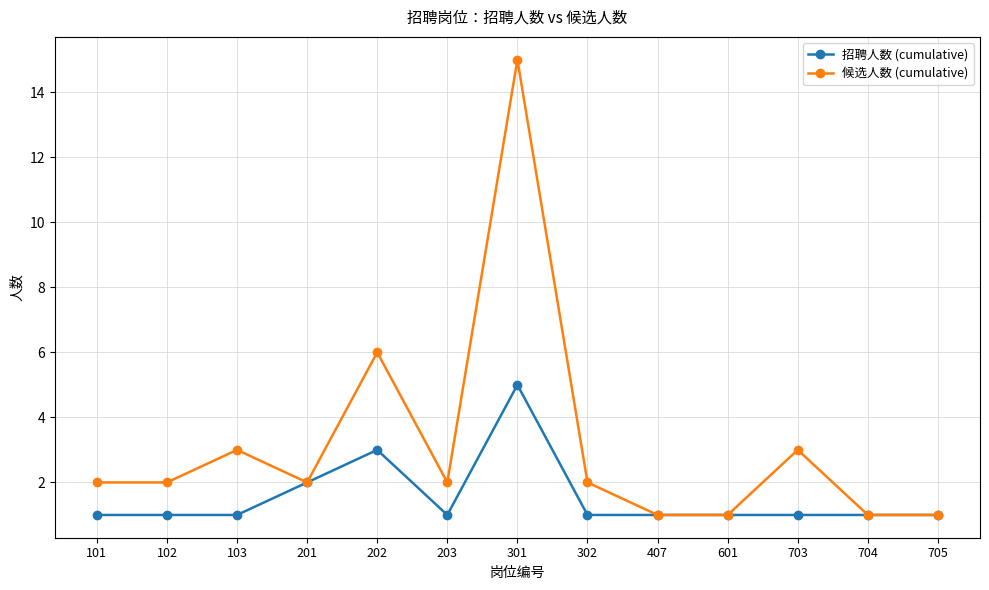

List the series in order of their peak value, highest first.

候选人数 (cumulative), 招聘人数 (cumulative)